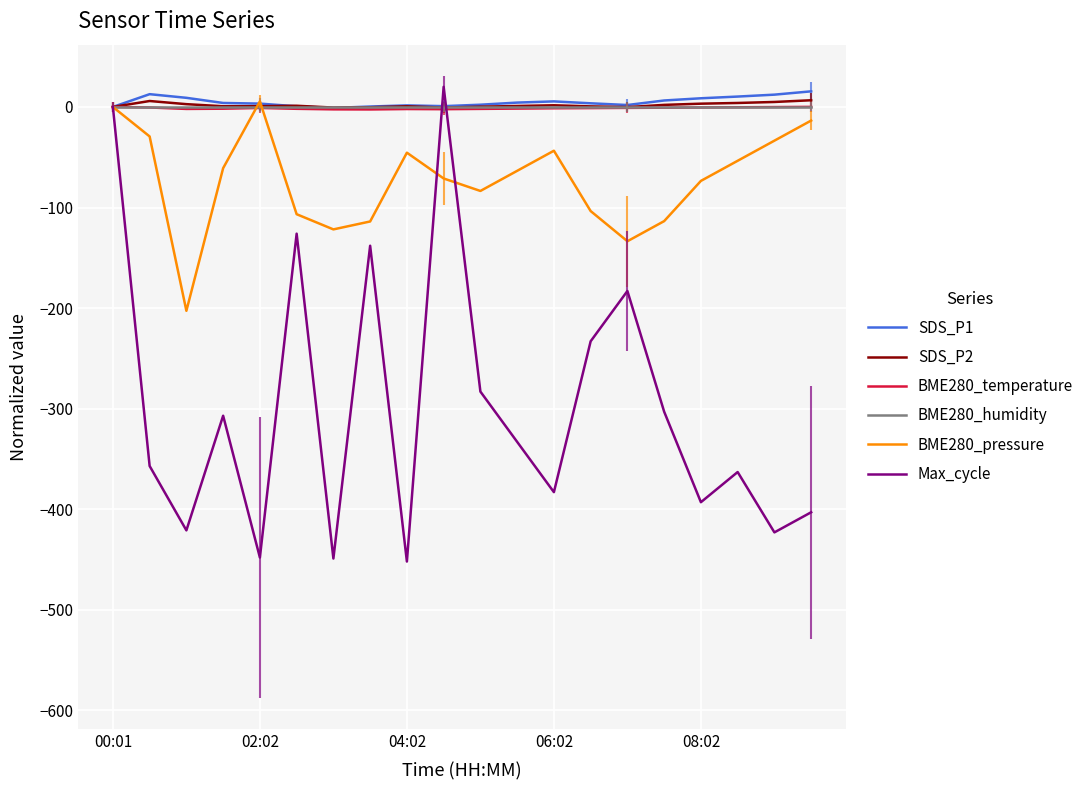

How many lines are shown in the chart?

6